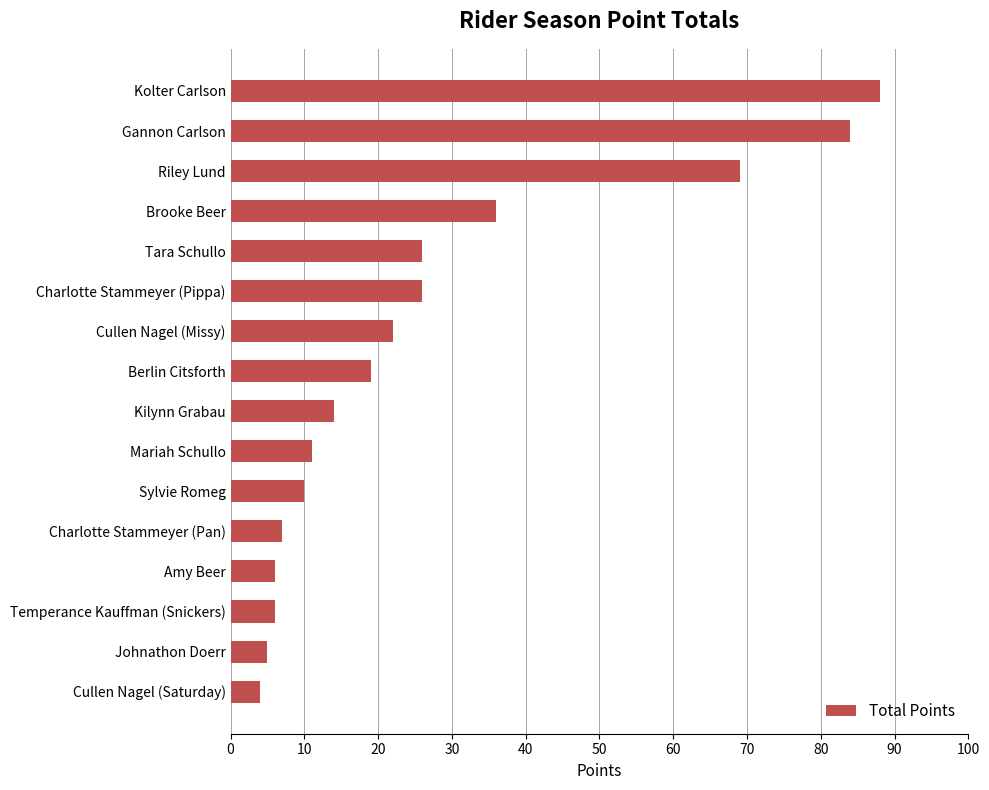

What is the sum of all values?

433